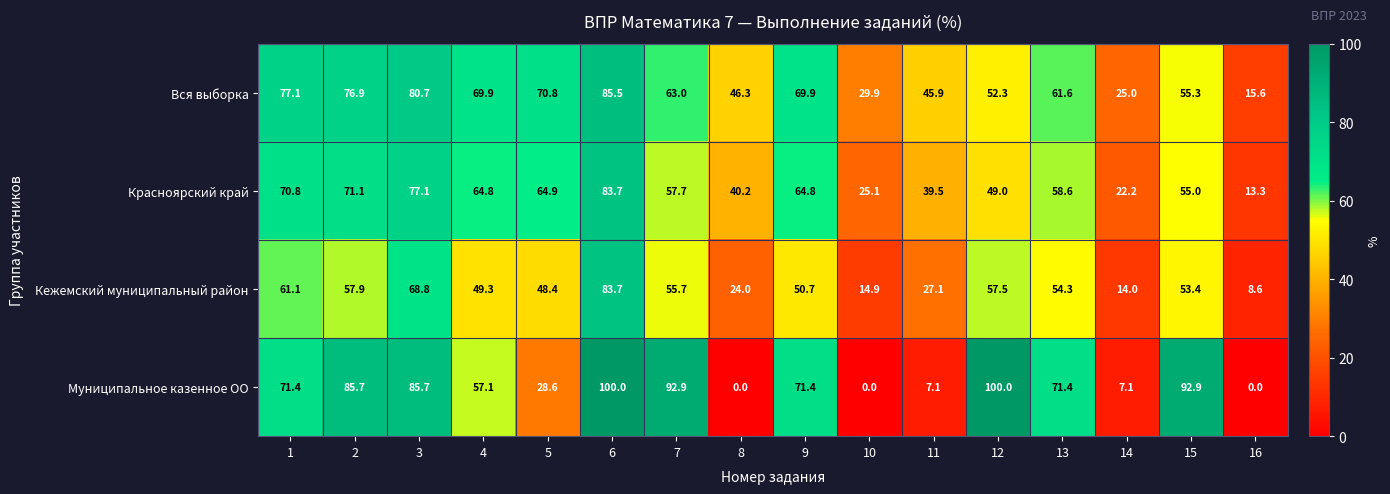

Rank the series at 16 from lowest to highest value.

Муниципальное казенное ОО, Кежемский муниципальный район, Красноярский край, Вся выборка